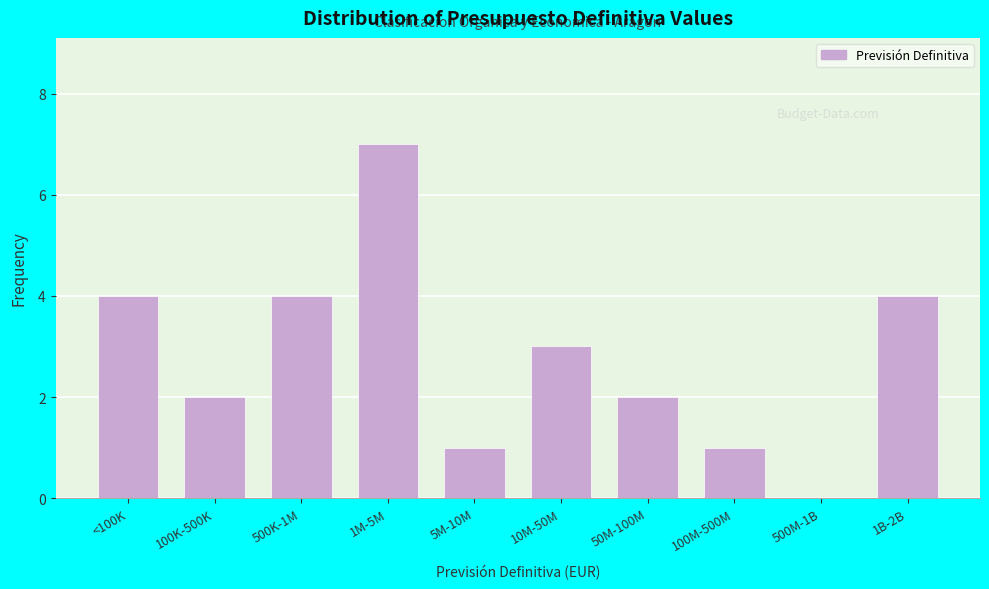

Reading right to left, what are all the values shown in this chart?

1B-2B=4	500M-1B=0	100M-500M=1	50M-100M=2	10M-50M=3	5M-10M=1	1M-5M=7	500K-1M=4	100K-500K=2	<100K=4